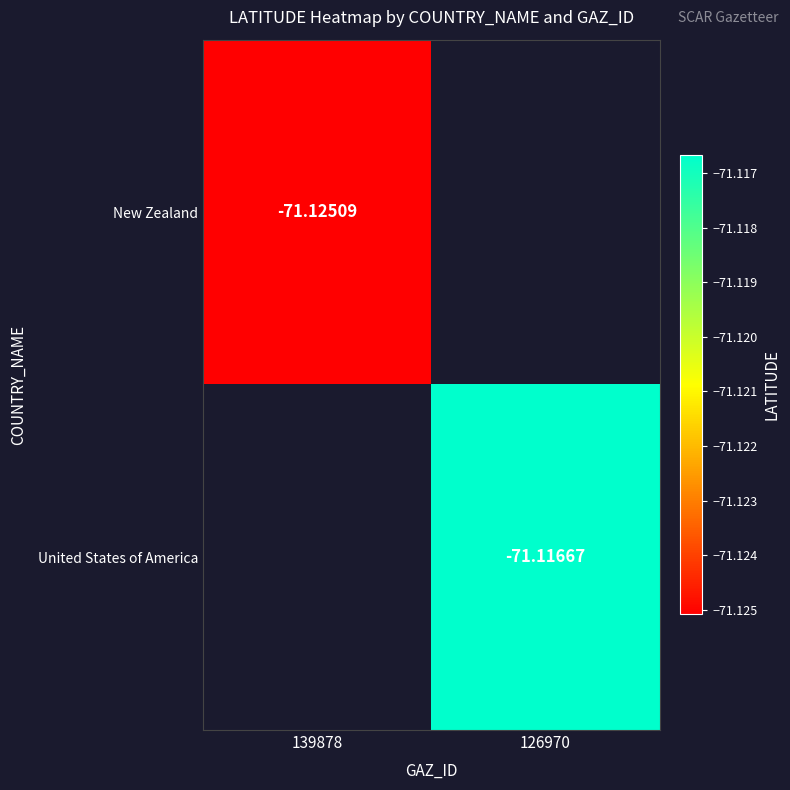

At which label is New Zealand closest to -71?

139878